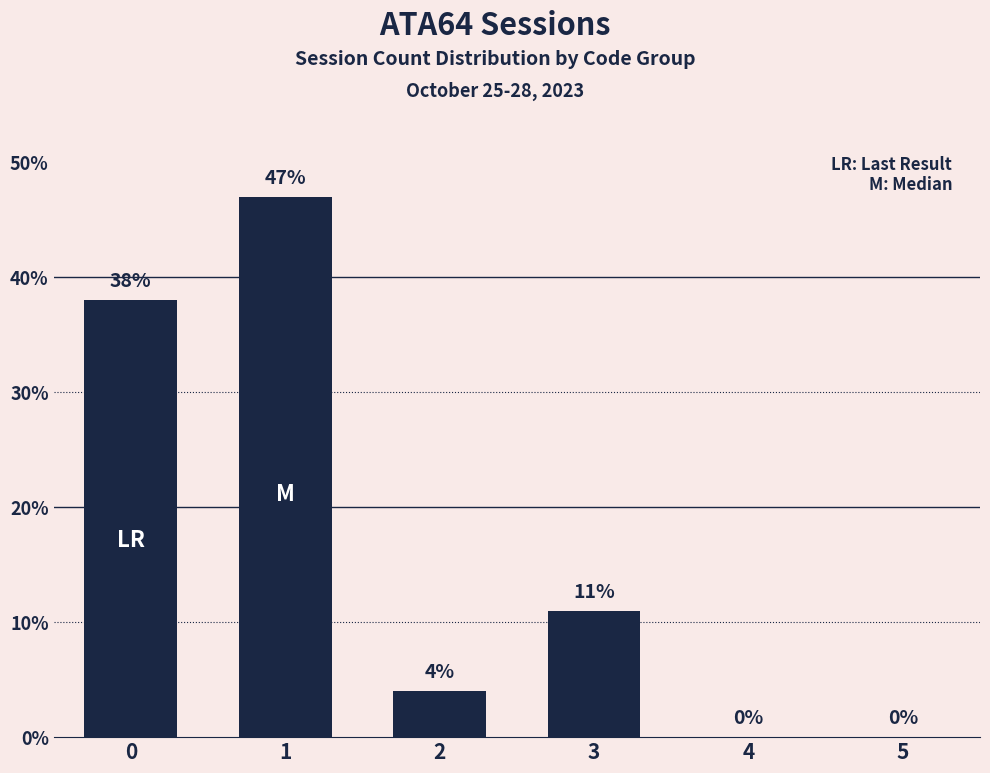

Is it true that the value at 4 is 20?

False